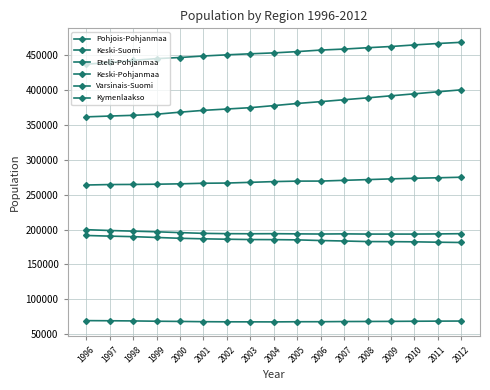

Reading right to left, what are all the values shown in this chart?

Pohjois-Pohjanmaa: 2012=400670	2011=397887	2010=394965	2009=392110	2008=389182	2007=386477	2006=383708	2005=381090	2004=378041	2003=375074	2002=373151	2001=371206	2000=368598	1999=365689	1998=364074	1997=363039	1996=361867
Keski-Suomi: 2012=275161	2011=274379	2010=273637	2009=272784	2008=271747	2007=270701	2006=269636	2005=269575	2004=268885	2003=267816	2002=266806	2001=266522	2000=265683	1999=265129	1998=264807	1997=264655	1996=263983
Etelä-Pohjanmaa: 2012=194058	2011=193735	2010=193504	2009=193524	2008=193511	2007=193815	2006=193585	2005=193812	2004=194076	2003=193954	2002=194105	2001=194542	2000=195615	1999=196795	1998=197703	1997=198641	1996=199836
Keski-Pohjanmaa: 2012=68610	2011=68484	2010=68321	2009=68131	2008=67991	2007=67898	2006=67632	2005=67612	2004=67369	2003=67441	2002=67497	2001=67671	2000=68052	1999=68345	1998=68773	1997=69021	1996=69213
Varsinais-Suomi: 2012=468936	2011=467217	2010=465183	2009=462914	2008=461177	2007=459235	2006=457789	2005=455584	2004=453745	2003=452444	2002=450968	2001=449293	2000=447103	1999=445542	1998=443050	1997=439973	1996=437491
Kymenlaakso: 2012=181421	2011=181829	2010=182382	2009=182617	2008=182754	2007=183564	2006=184241	2005=185196	2004=185541	2003=185662	2002=186111	2001=186707	2000=187474	1999=188633	1998=189802	1997=190570	1996=191506